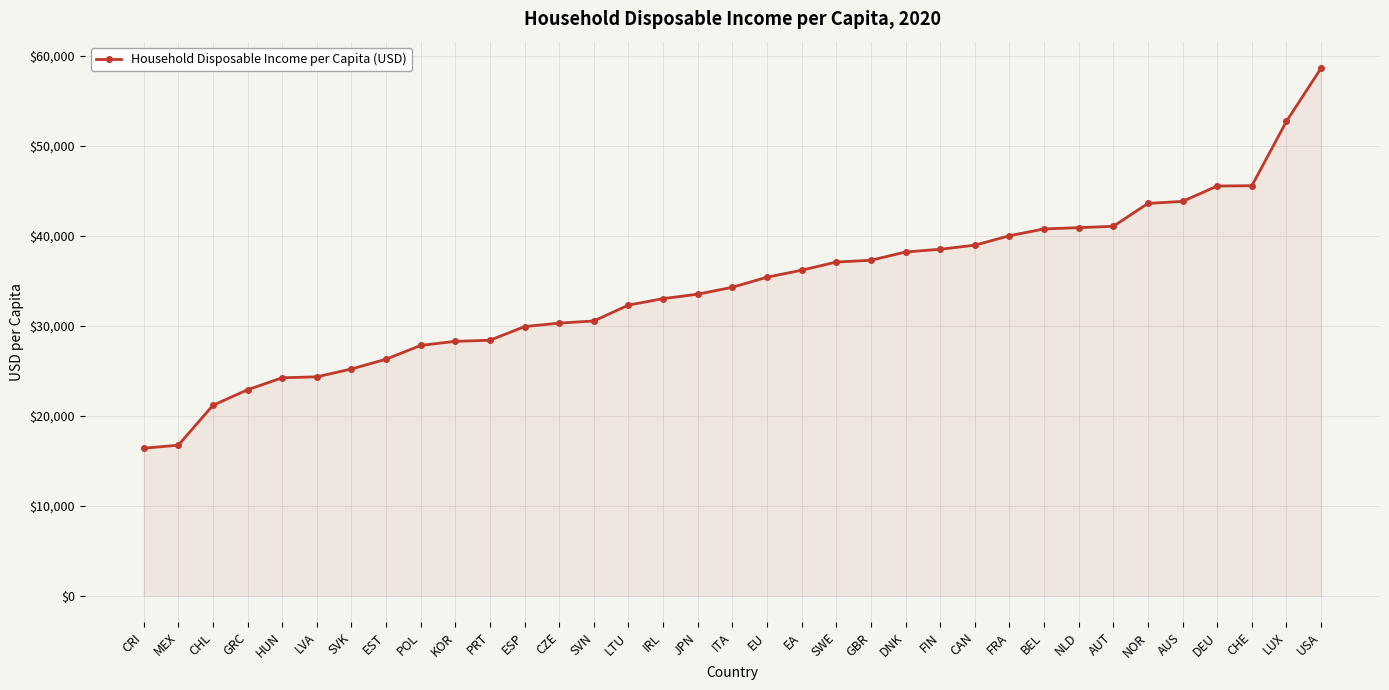

What is the difference between the values at SVK and USA?

33437.5